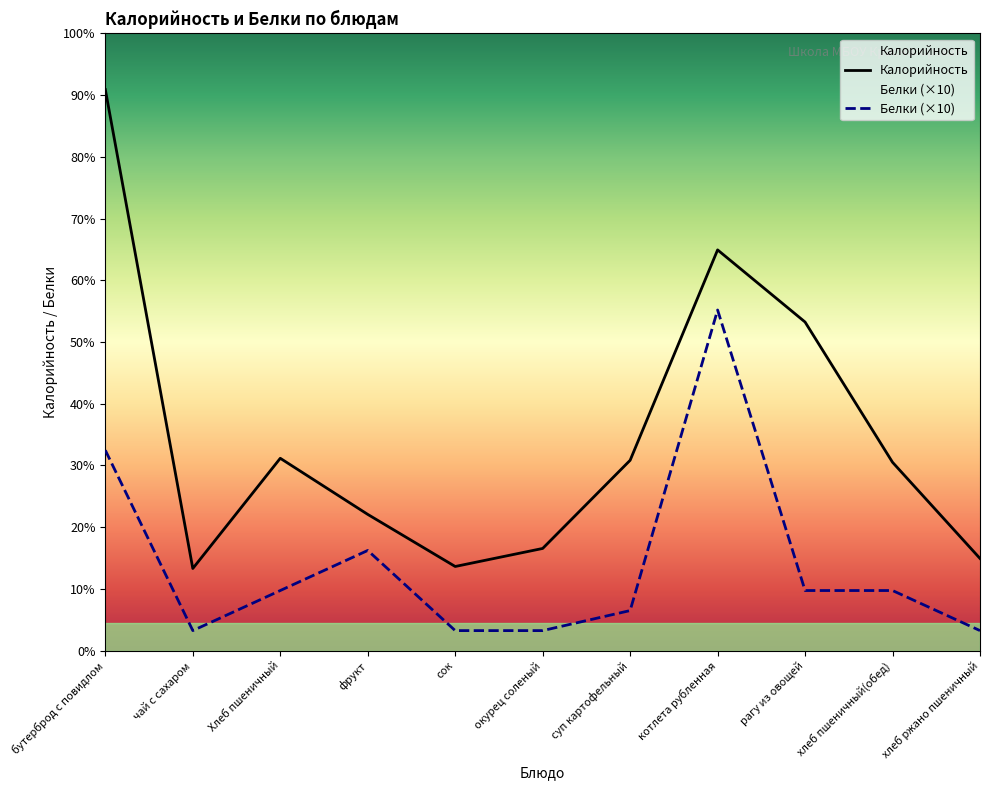

Reading left to right, extract all data points from this chart.

Калорийность: бутерброд с повидлом=280	чай с сахаром=41	Хлеб пшеничный=96	фрукт=68	сок=42	окурец соленый=51	суп картофельный=95	котлета рубленная=200	рагу из овощей=164	хлеб пшеничный(обед)=94	хлеб ржано пшеничный=46
Белки: бутерброд с повидлом=100	чай с сахаром=10	Хлеб пшеничный=30	фрукт=50	сок=10	окурец соленый=10	суп картофельный=20	котлета рубленная=170	рагу из овощей=30	хлеб пшеничный(обед)=30	хлеб ржано пшеничный=10